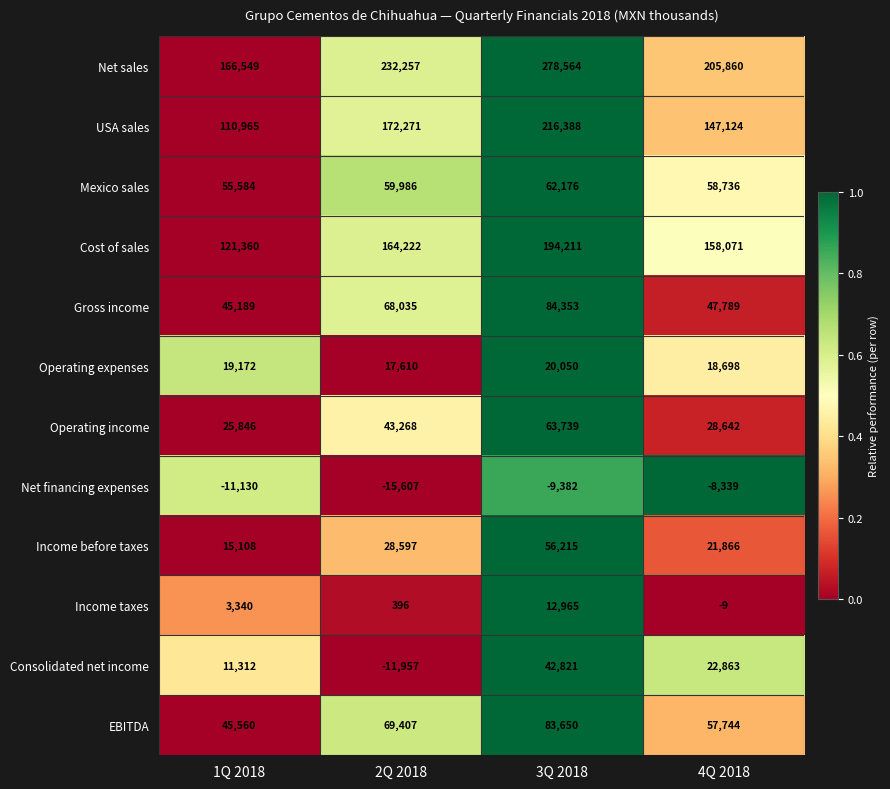

Rank the series at 4Q 2018 from lowest to highest value.

Net financing expenses, Income taxes, Operating expenses, Income before taxes, Consolidated net income, Operating income, Gross income, EBITDA, Mexico sales, USA sales, Cost of sales, Net sales